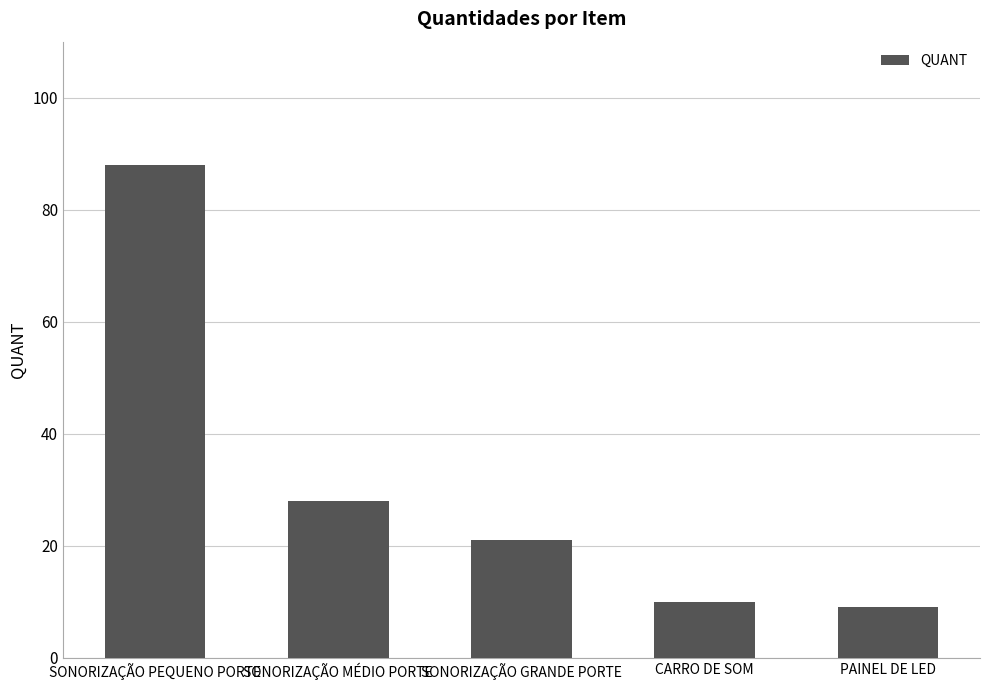

Between SONORIZAÇÃO GRANDE PORTE and SONORIZAÇÃO PEQUENO PORTE, which is larger?

SONORIZAÇÃO PEQUENO PORTE